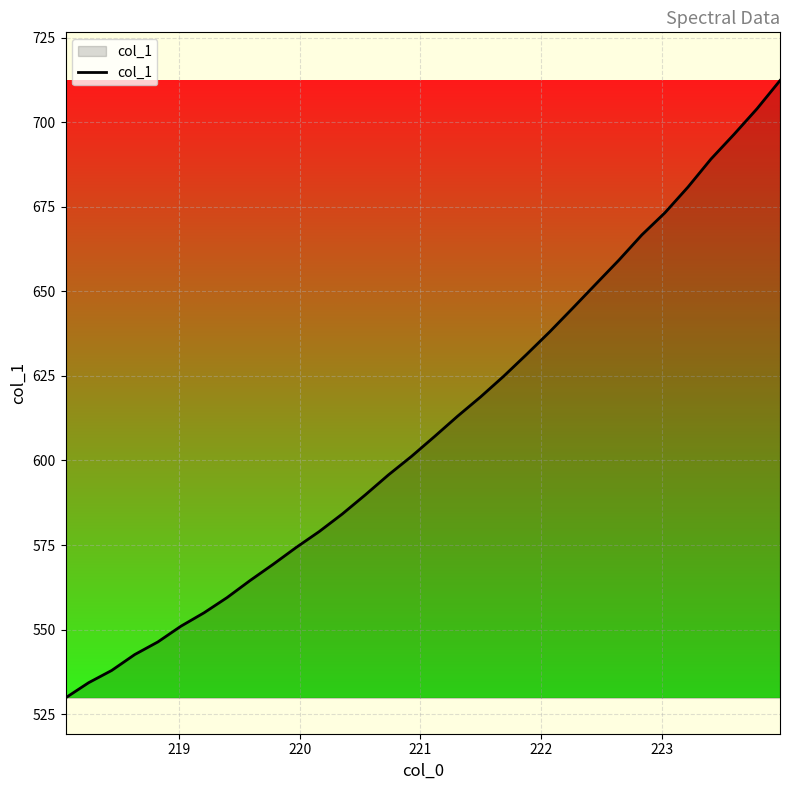

What is the difference between the maximum and minimum values?

182.5